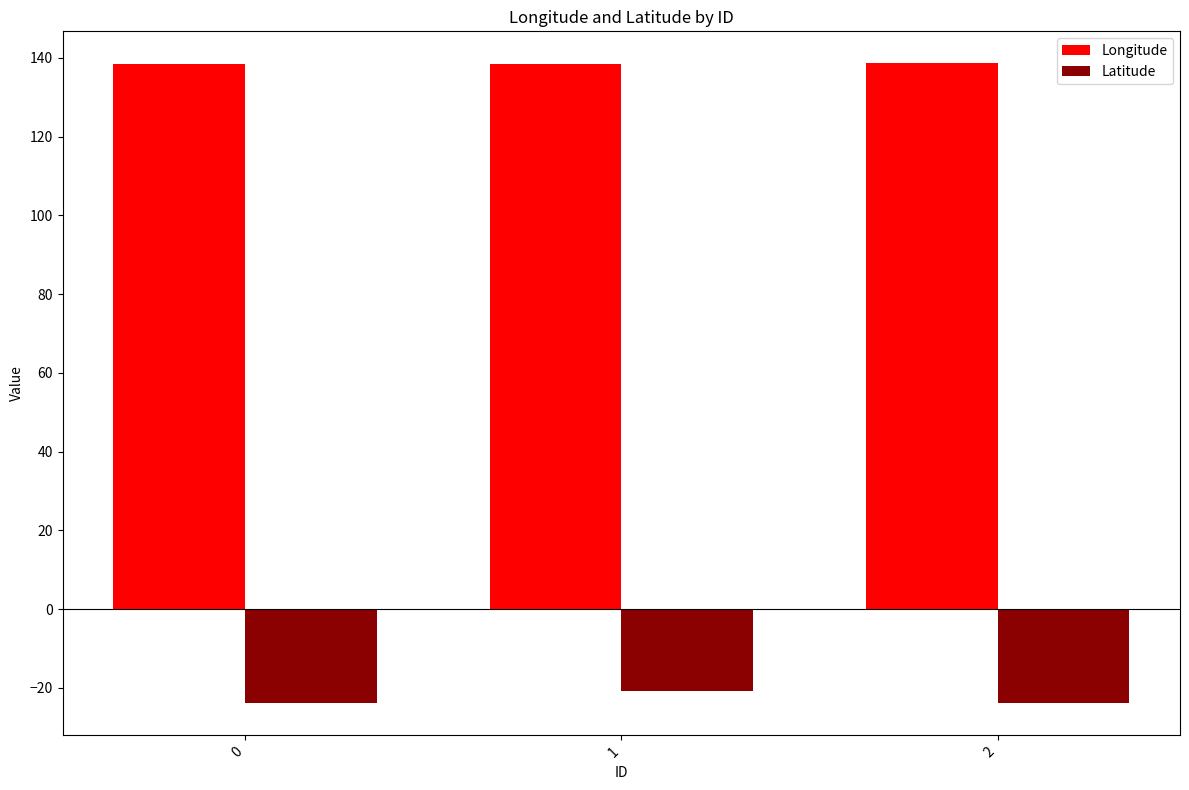

Which series has the widest spread of values?

Latitude